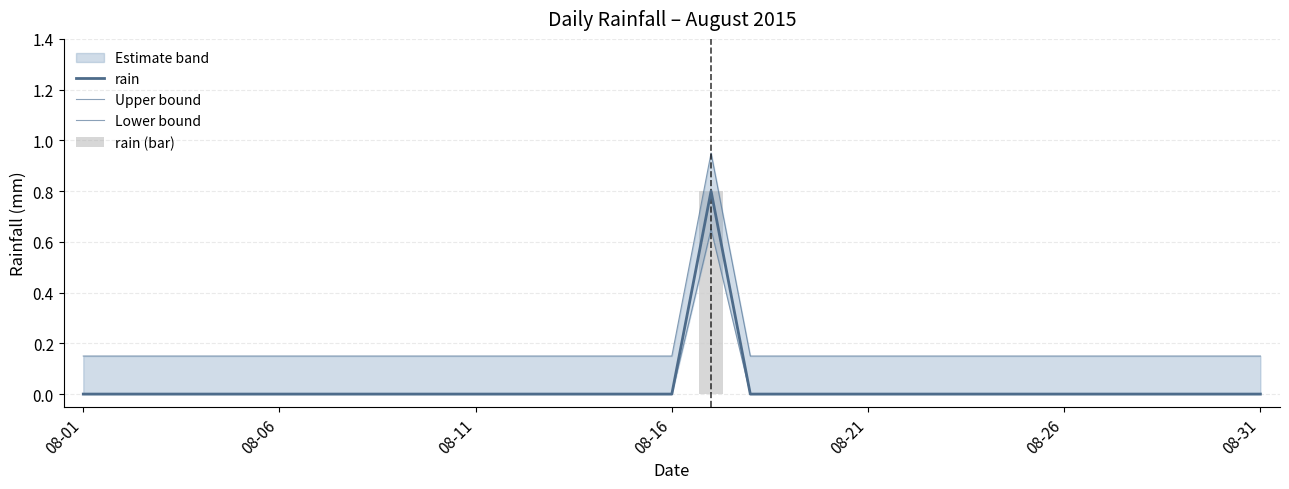

What is the difference between the maximum and second lowest values in the rain series?

0.8